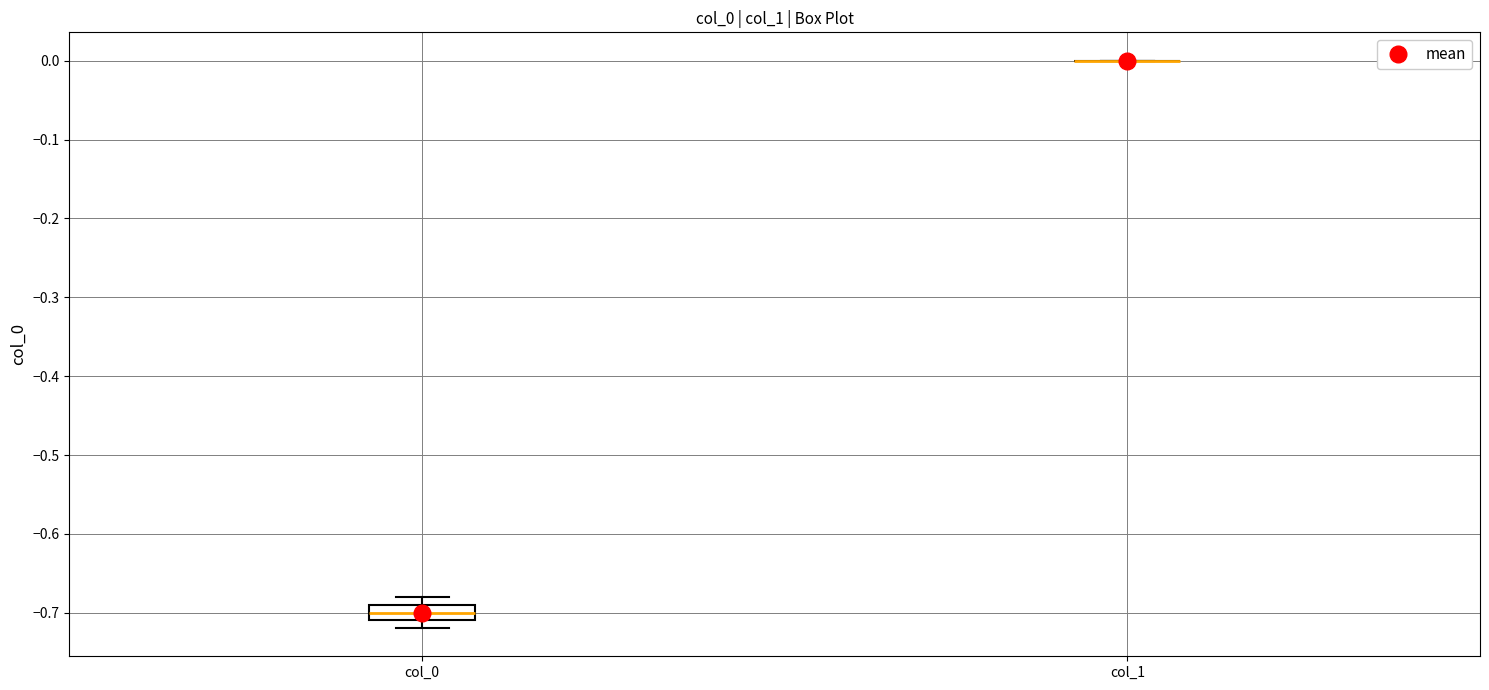

Comparing the boxes themselves (not the whiskers), which one is the tallest?

col_0